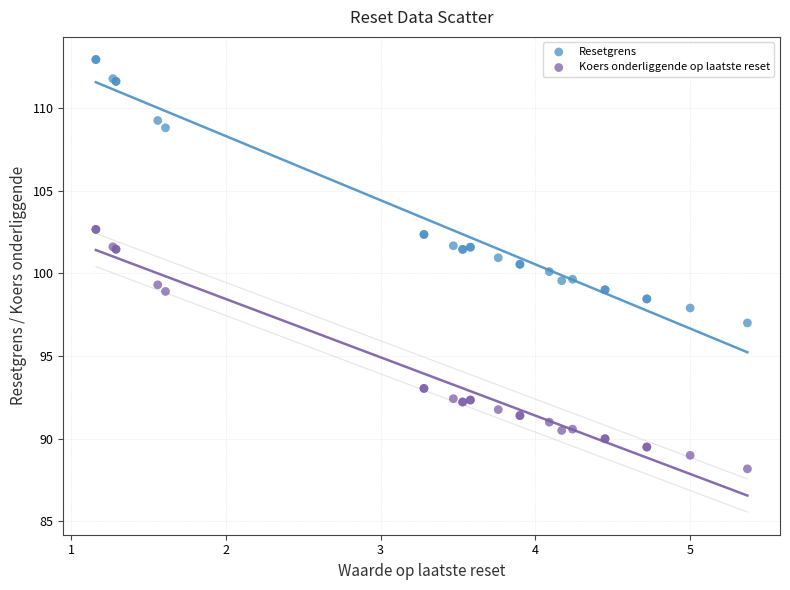

Which series has the widest spread of Y values?

Resetgrens